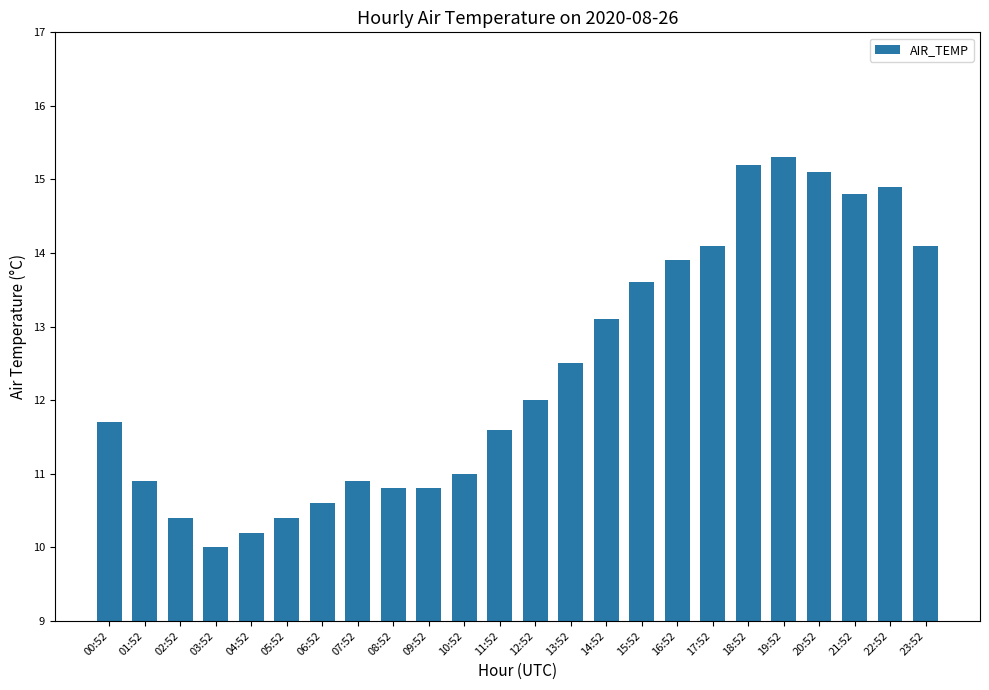

Reading left to right, transcribe all the data shown in this chart.

00:52=11.7	01:52=10.9	02:52=10.4	03:52=10.0	04:52=10.2	05:52=10.4	06:52=10.6	07:52=10.9	08:52=10.8	09:52=10.8	10:52=11.0	11:52=11.6	12:52=12.0	13:52=12.5	14:52=13.1	15:52=13.6	16:52=13.9	17:52=14.1	18:52=15.2	19:52=15.3	20:52=15.1	21:52=14.8	22:52=14.9	23:52=14.1